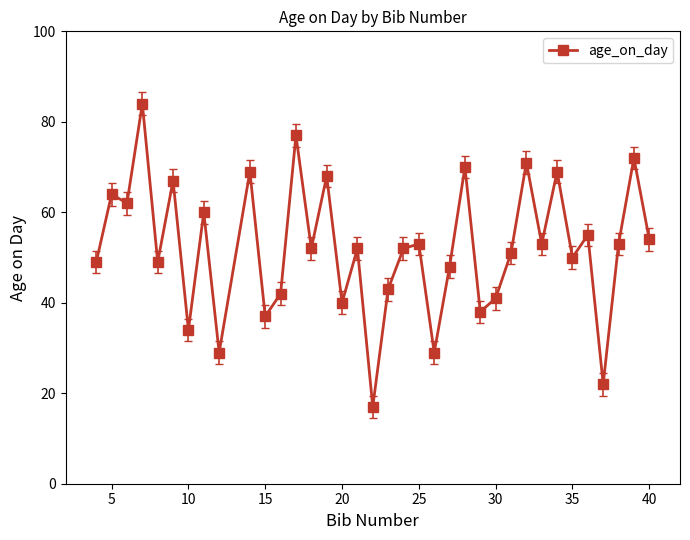

True or false: there are more than 0 points higher than both neighbors.

True